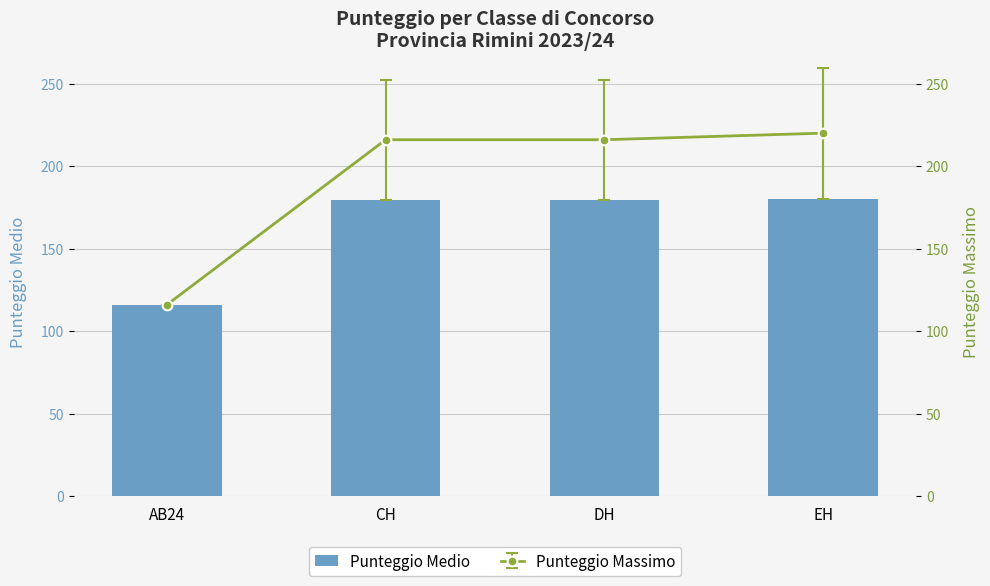

How many data points does each series have?

4